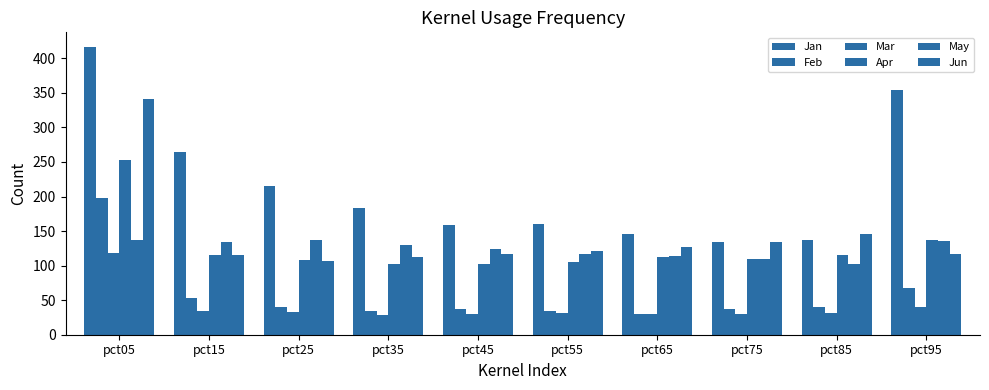

Which series has the largest total across all categories?

Jan